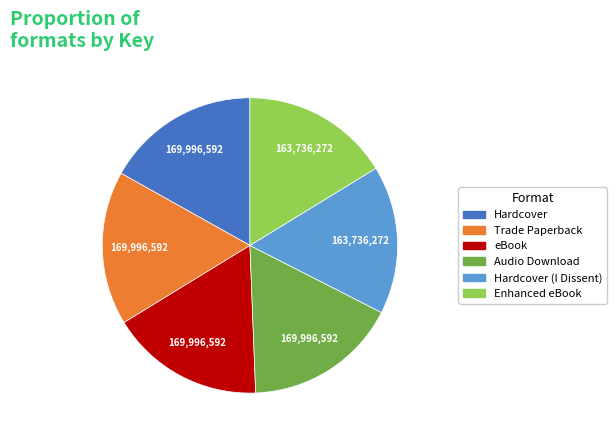

Is it true that Enhanced eBook is 7% of the pie?

False